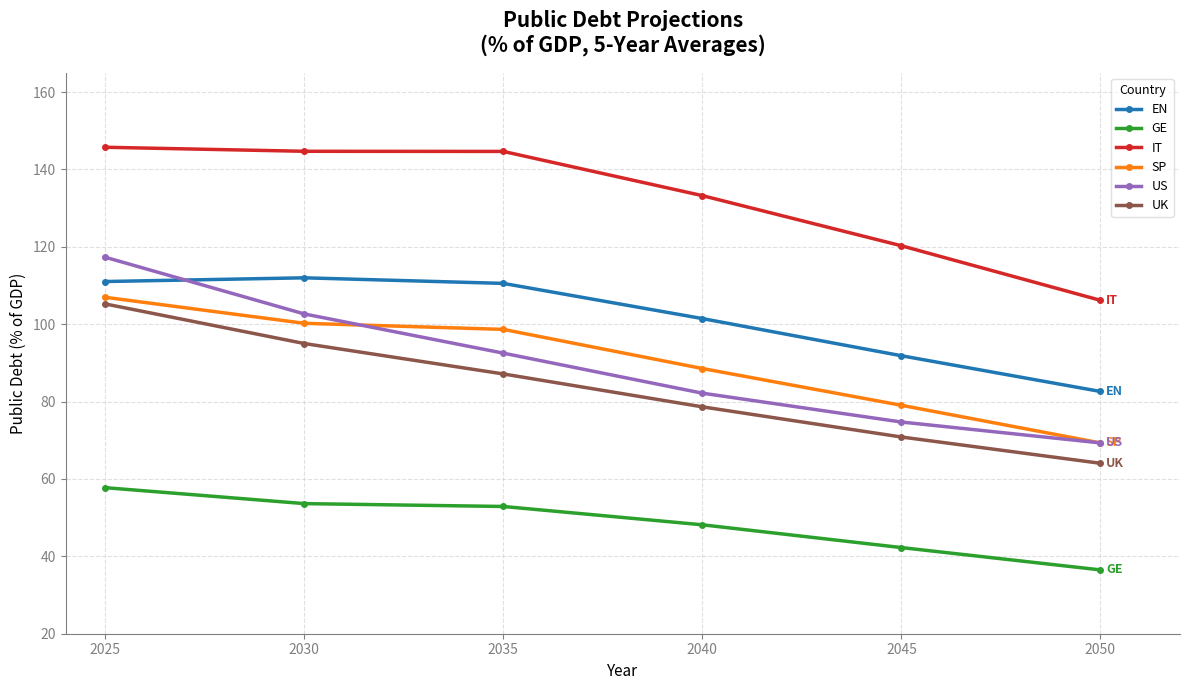

The EN series shows 190.4 at 2030. True or false?

False